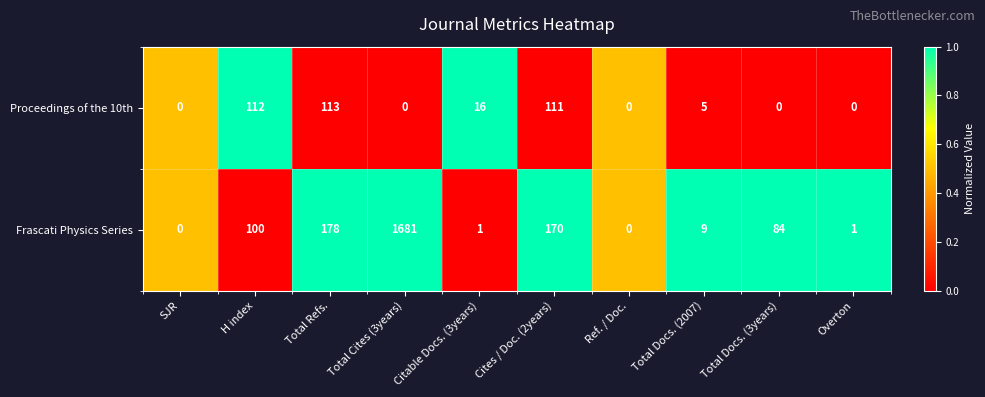

The value of Proceedings of the 10th at Citable Docs. (3years) is 16. True or false?

True